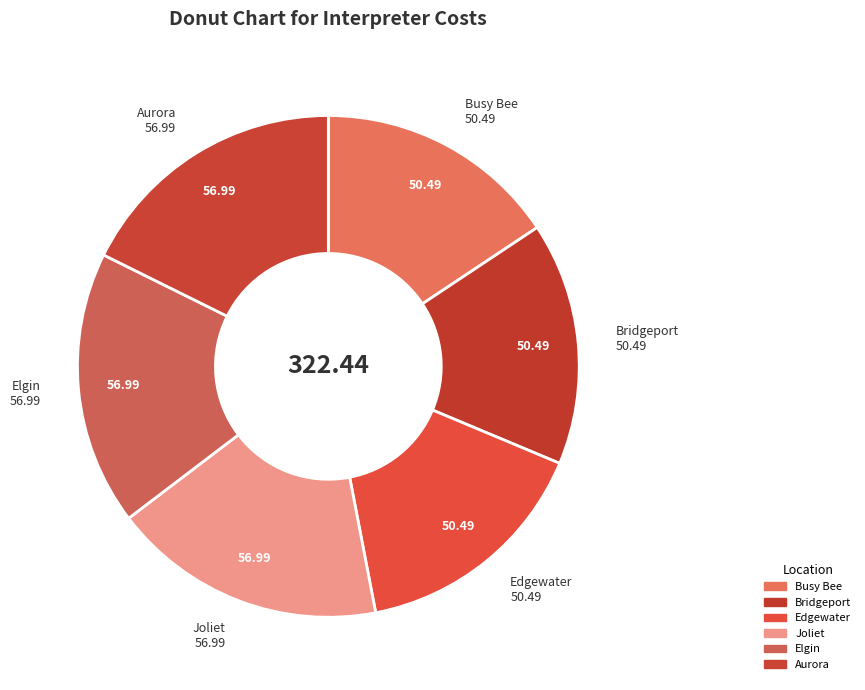

Do Edgewater and Elgin together represent more than half of the pie?

No